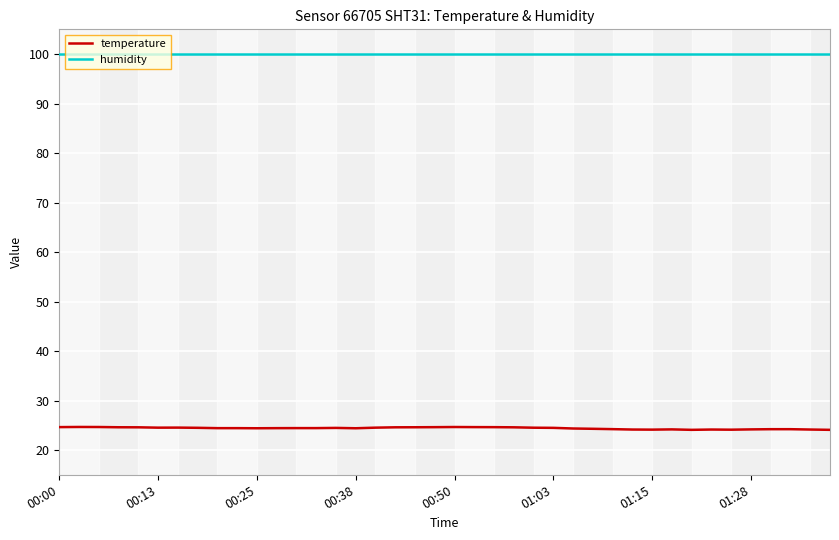

What is the difference between the second highest and second lowest values in the temperature series?

0.6